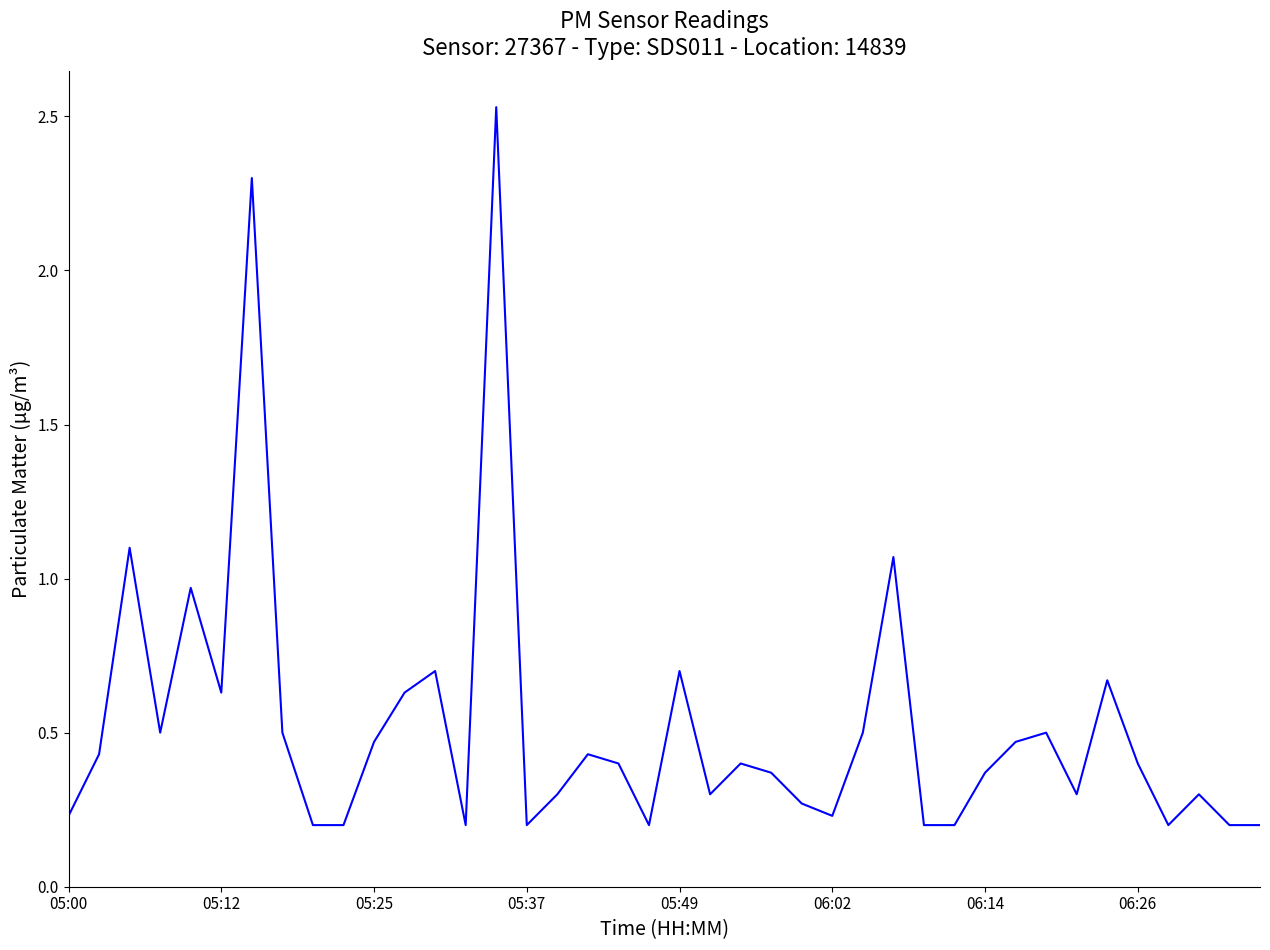

What is the difference between the maximum and minimum values?

2.3